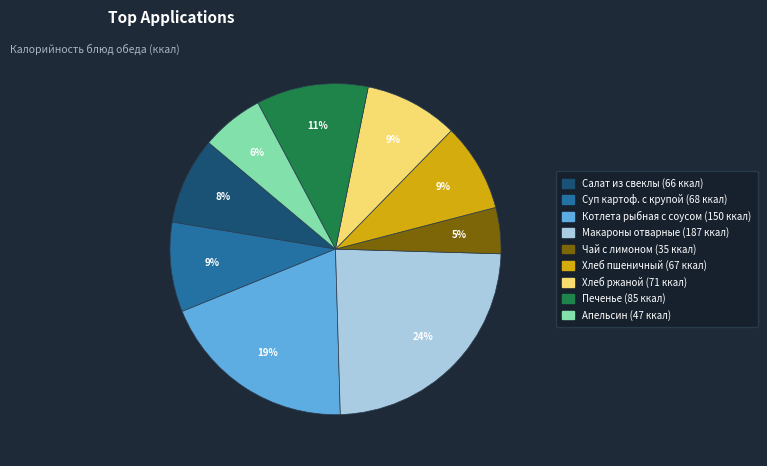

To the nearest percent, what is the average slice percentage?

11%